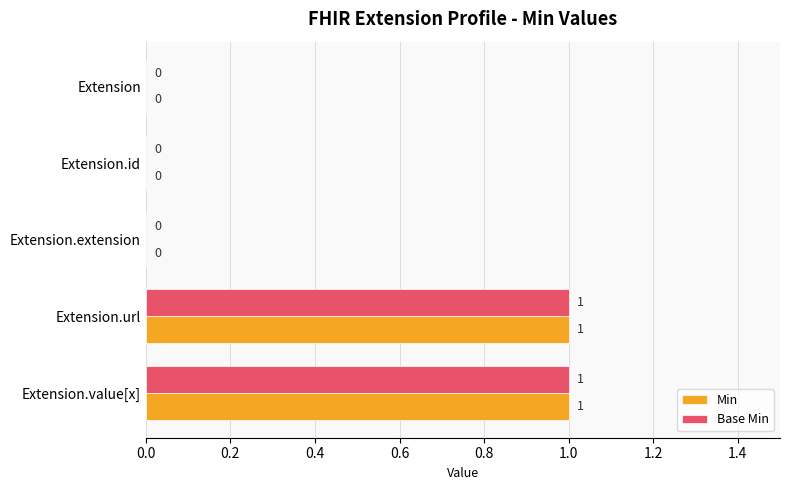

True or false: Base Min has a value of 1 at Extension.value[x].

True